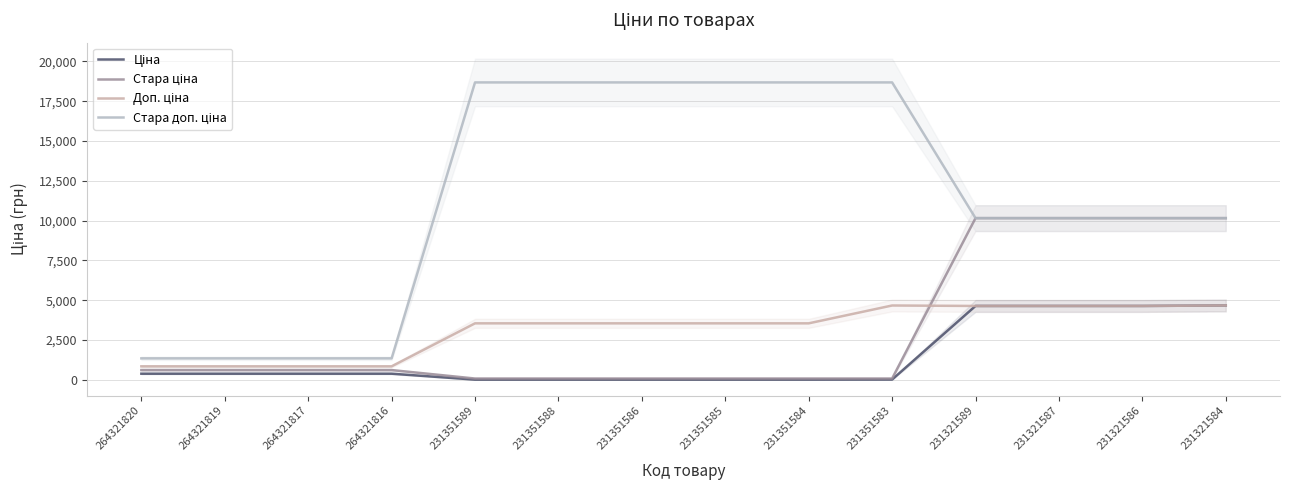

True or false: Стара доп. ціна and Стара ціна intersect in this chart.

False